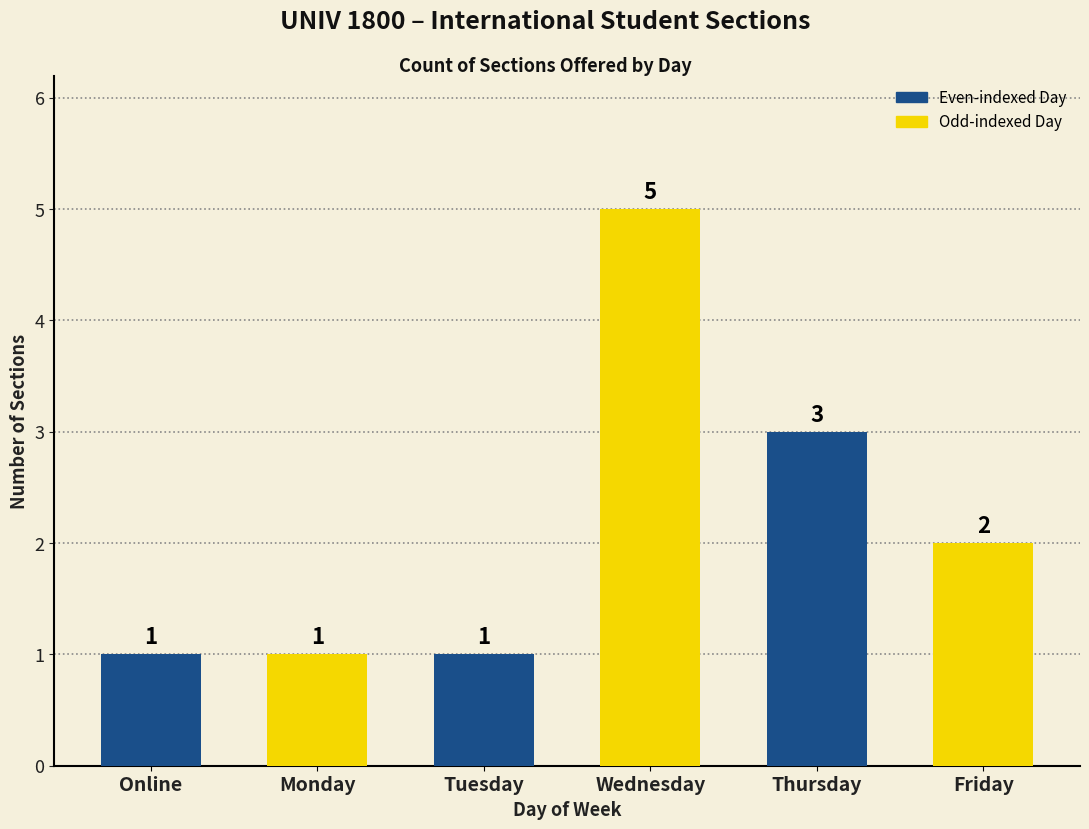

Reading left to right, extract all data points from this chart.

Online=1	Monday=1	Tuesday=1	Wednesday=5	Thursday=3	Friday=2